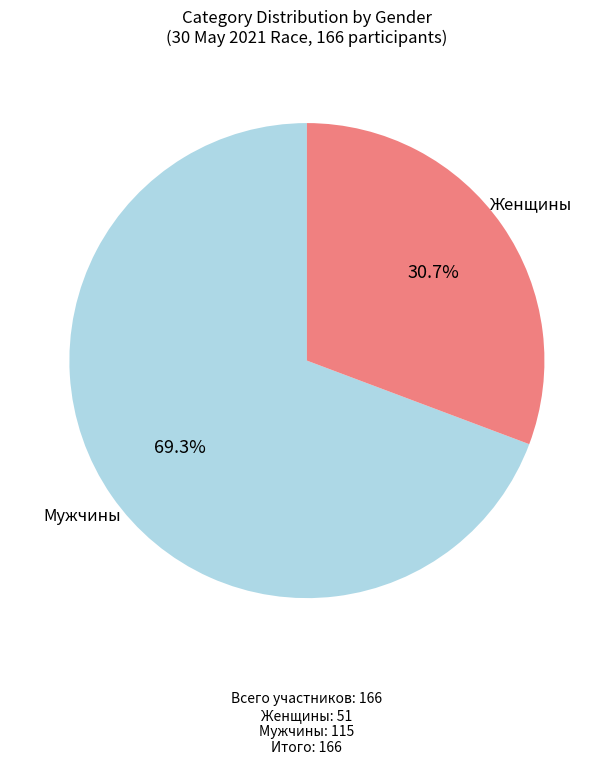

Does any single category account for the majority?

Yes